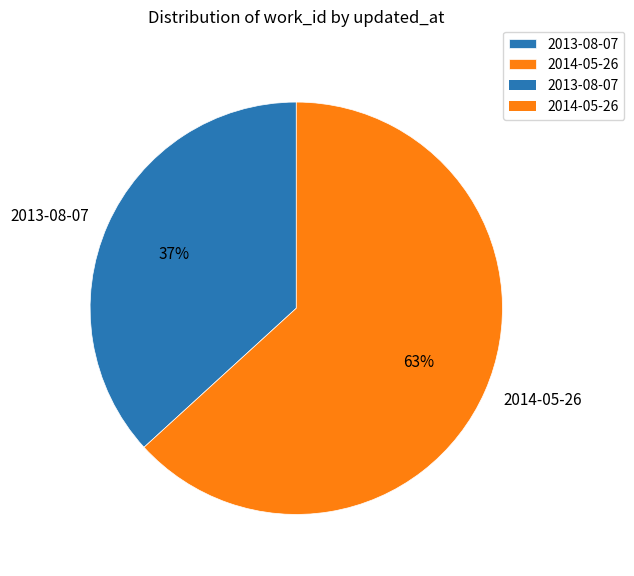

Which has a higher value, 2013-08-07 or 2014-05-26?

2014-05-26